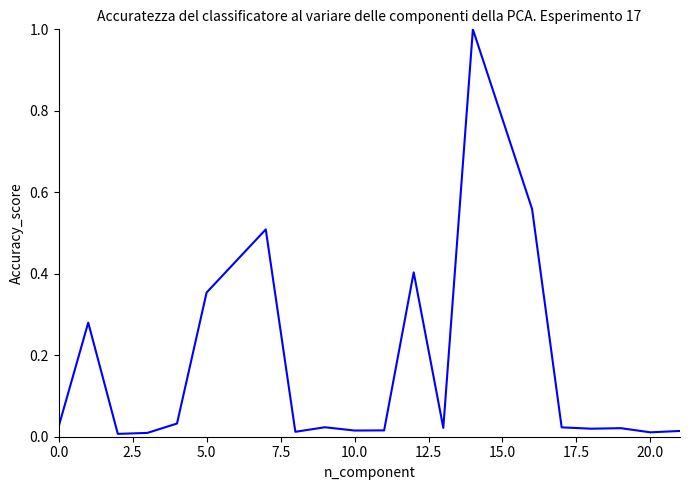

What is the greatest value displayed?

1.0